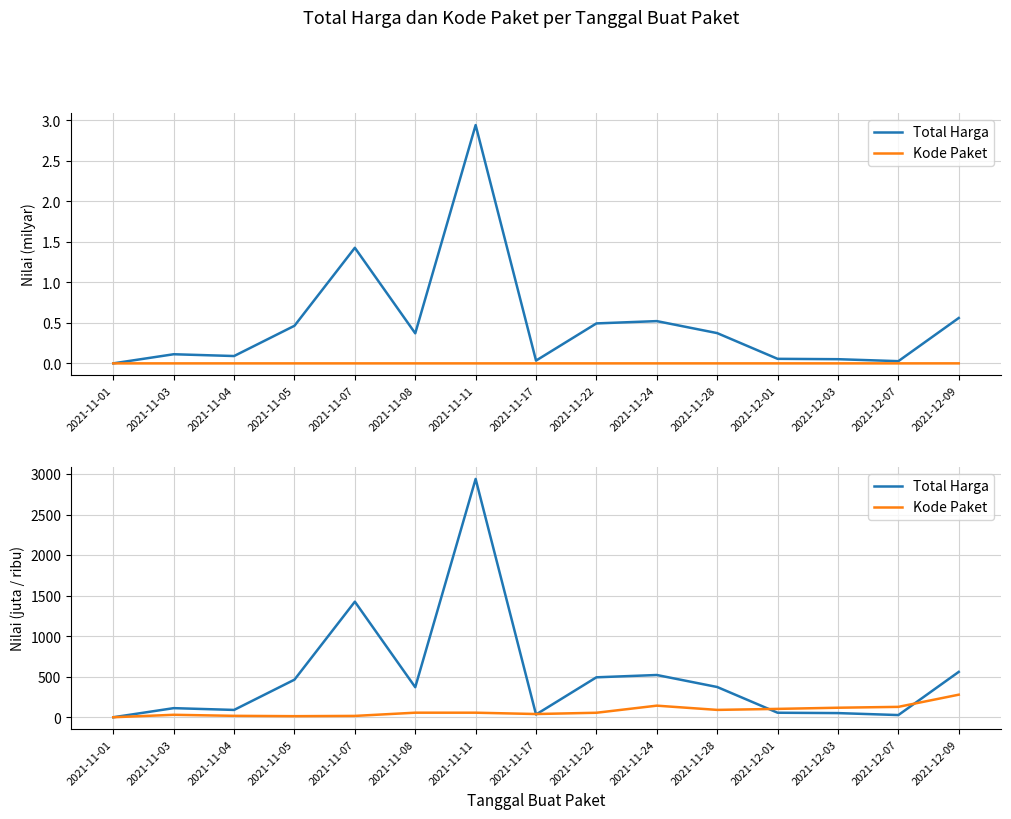

At which category is the sum across all series the highest?

2021-11-11